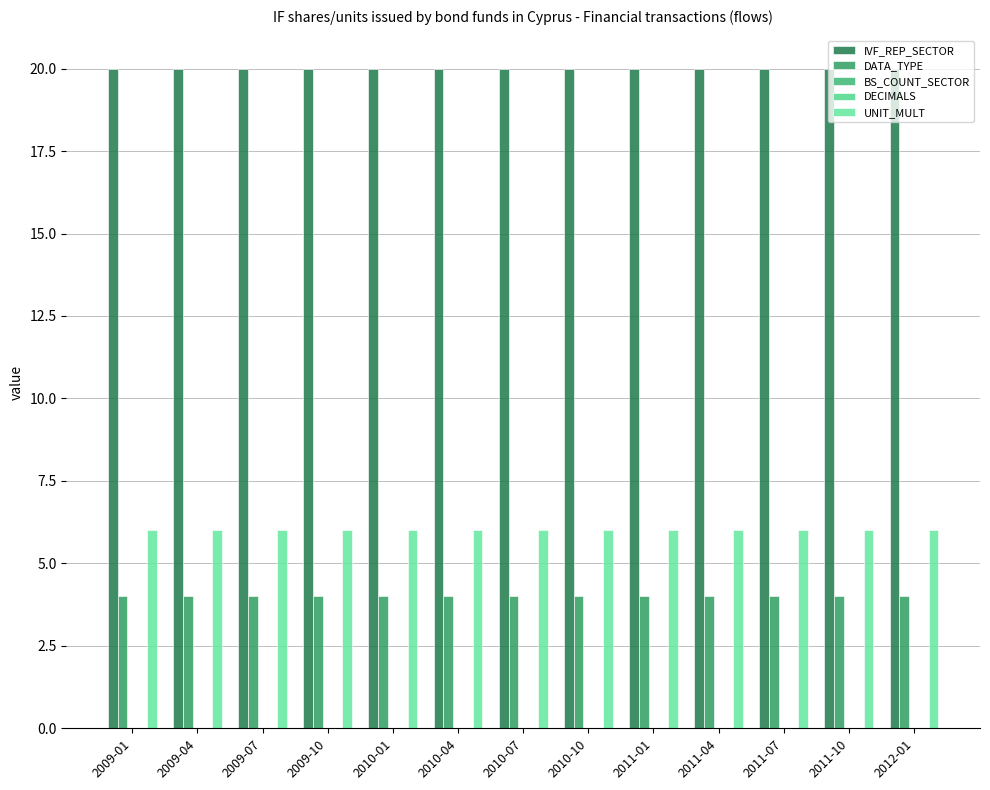

How many groups of bars are there?

13